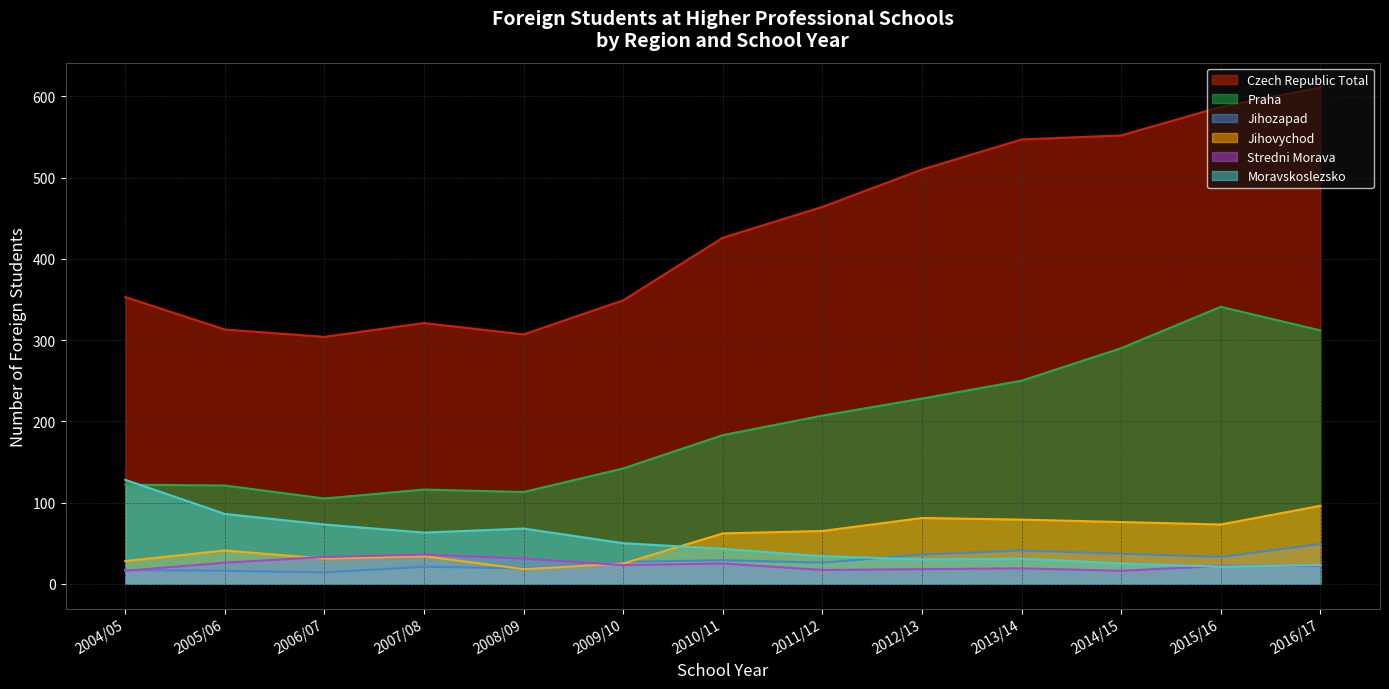

What position from the left is 2004/05?

1